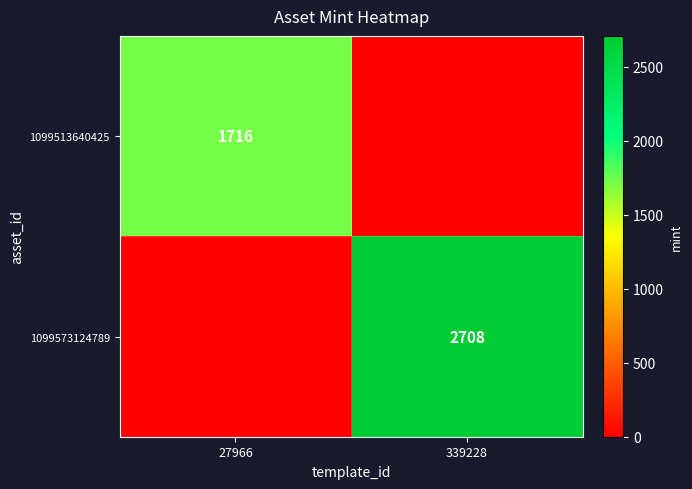

True or false: 1099513640425 has a value of 2414 at 27966.

False